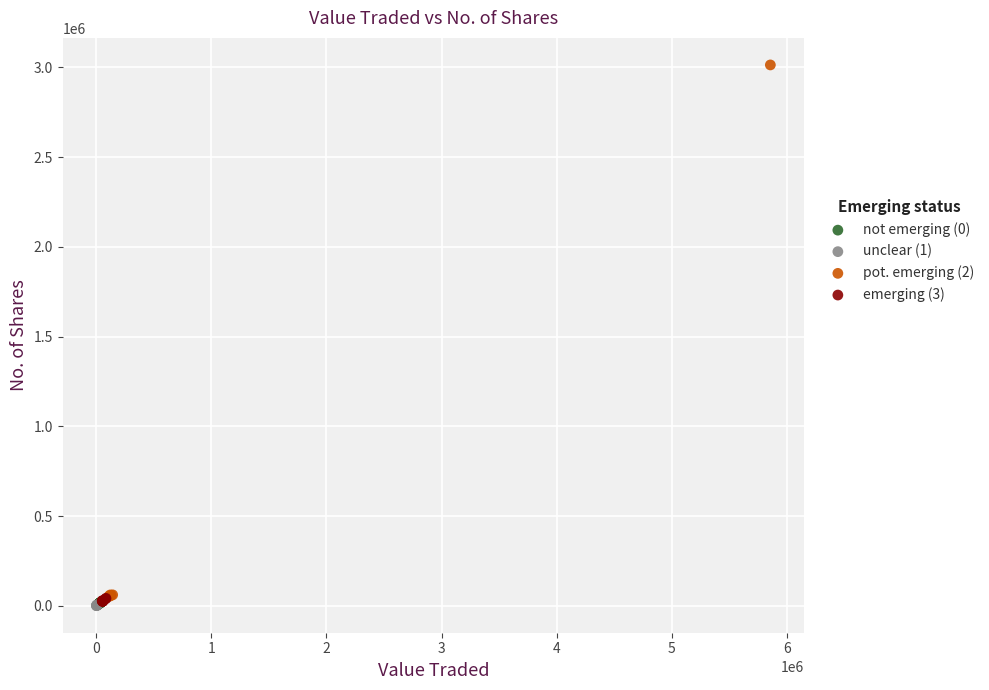

Which series reaches the maximum Y coordinate?

pot. emerging (2)